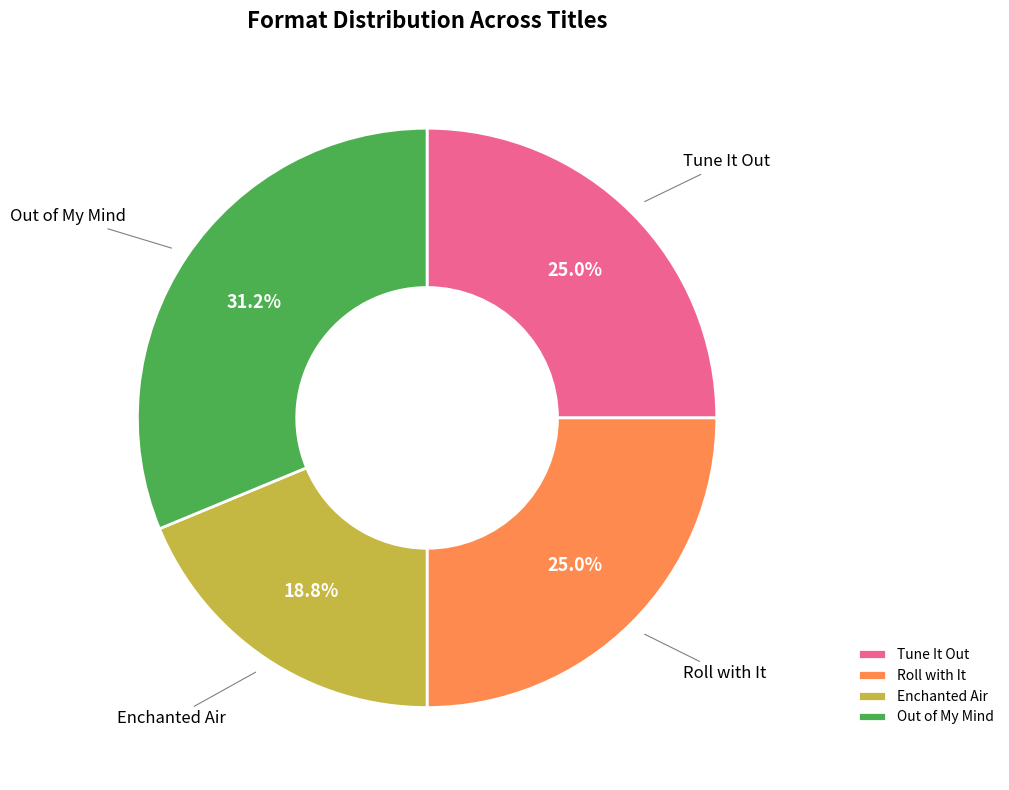

How many segments does this pie chart have?

4